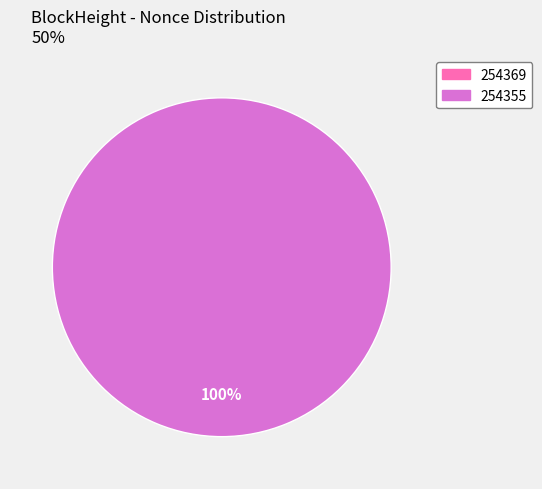

Rank the categories by value from lowest to highest.

254369, 254355